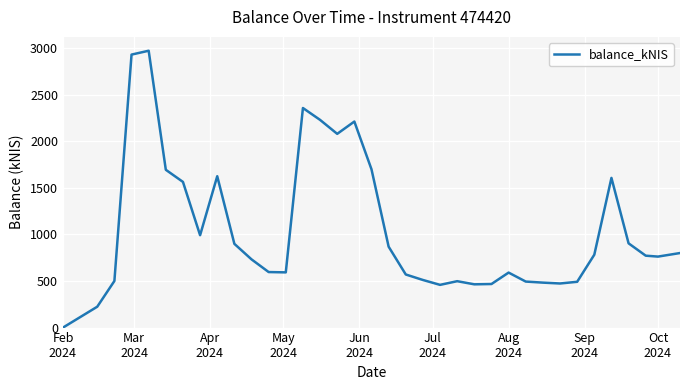

What is the difference between the maximum and minimum values?

2972.3